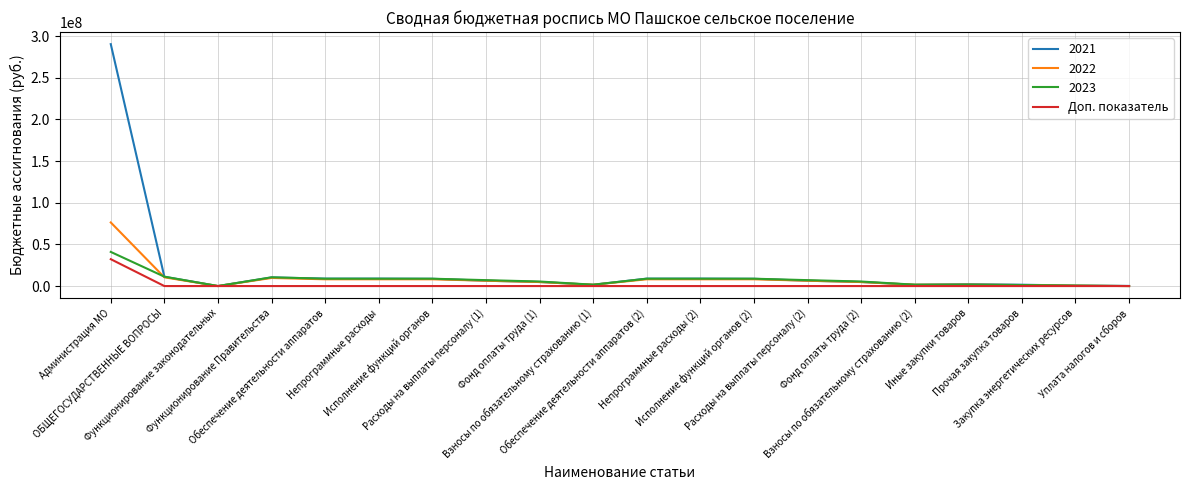

What is the highest value of the 2022 series?

76348990.7